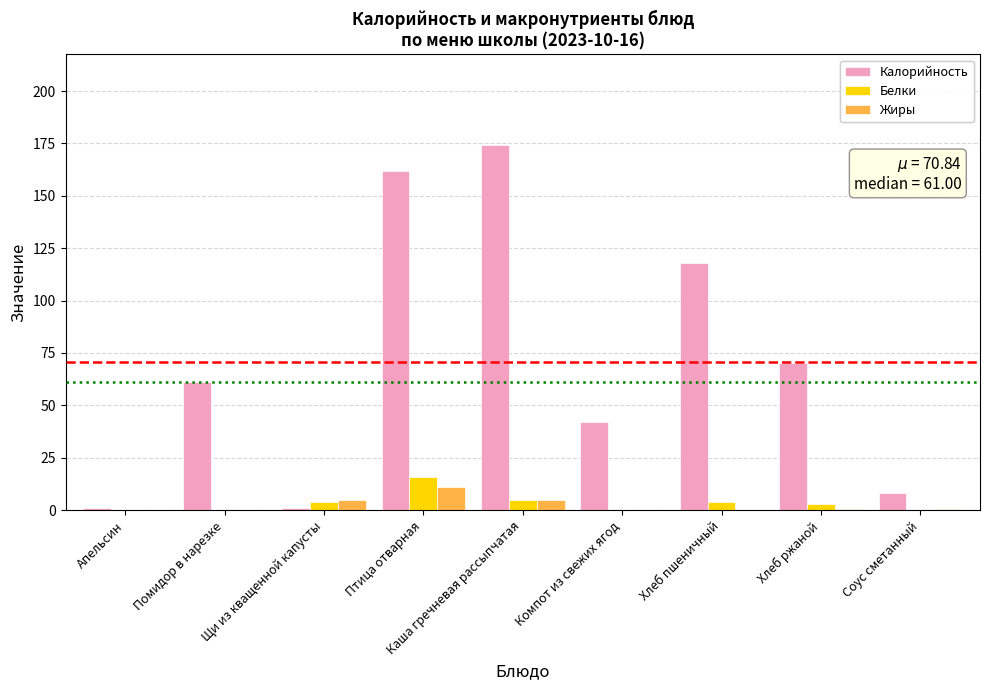

Is the value of Калорийность at Хлеб пшеничный greater than the value of Жиры at Щи из кващенной капусты?

Yes